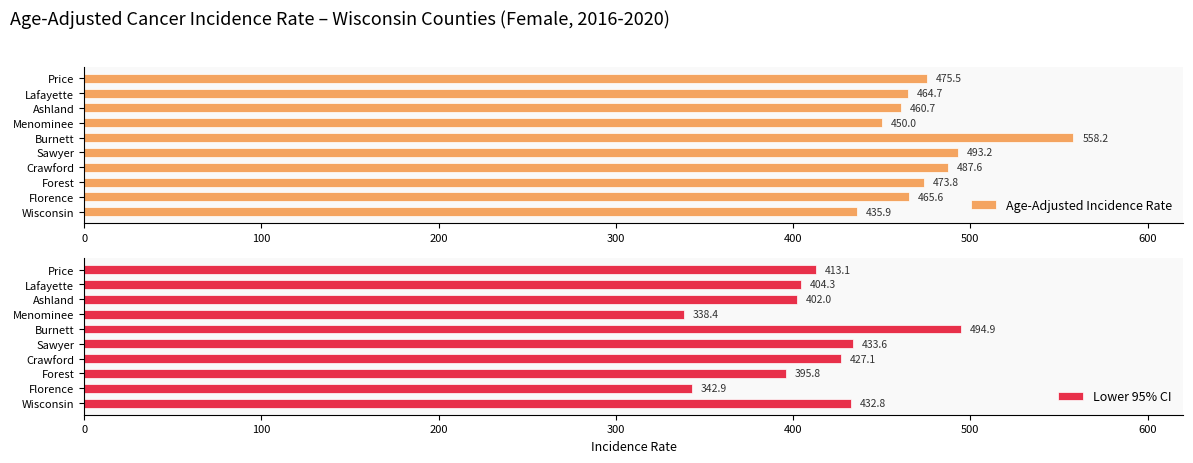

True or false: Lower 95% CI has a value of 338.4 at Menominee.

True